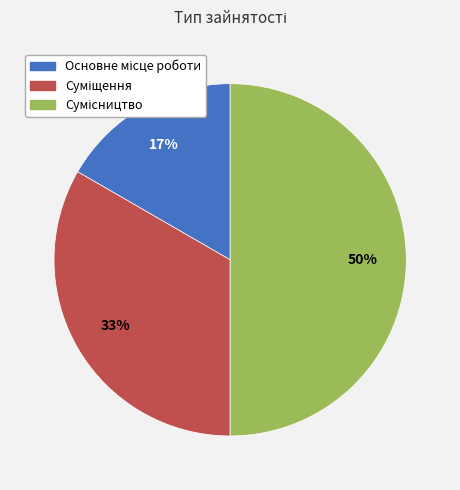

To the nearest percent, what is the average slice percentage?

33%